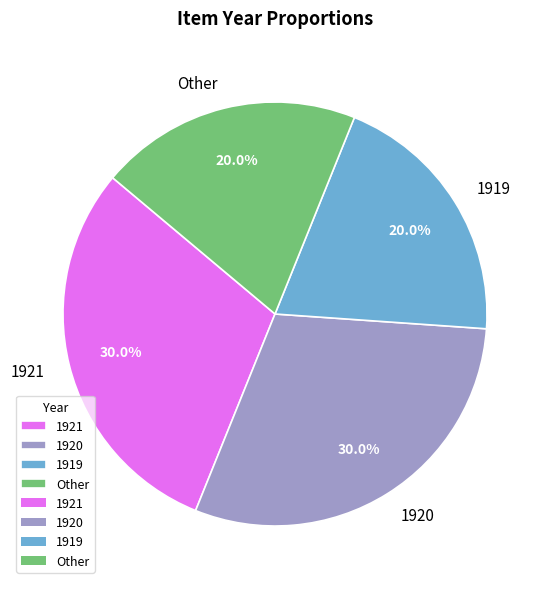

To the nearest percent, what is the difference between the largest and smallest slice percentages?

10%